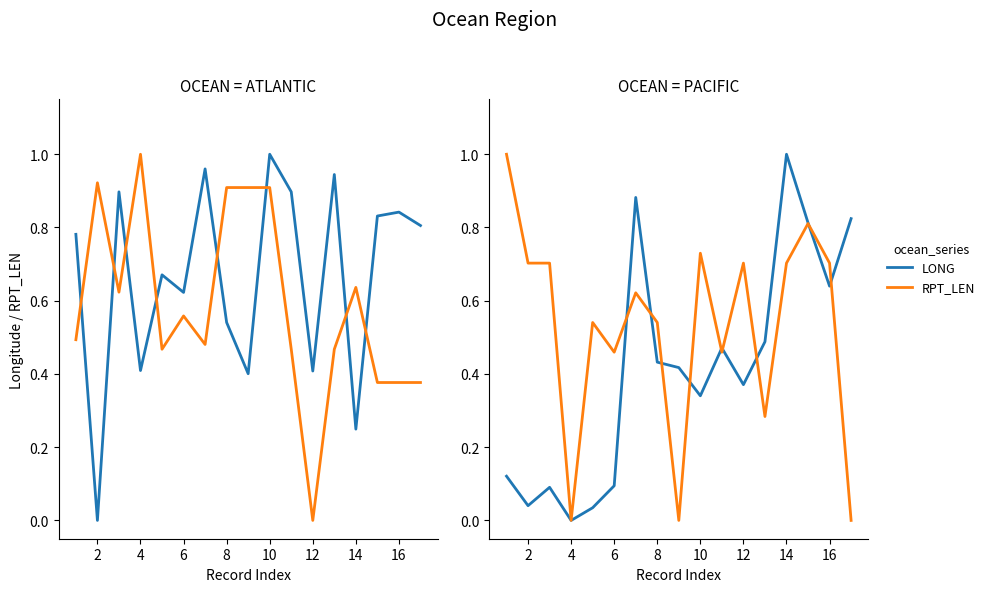

The LONG series shows 0.2 at 16. True or false?

False